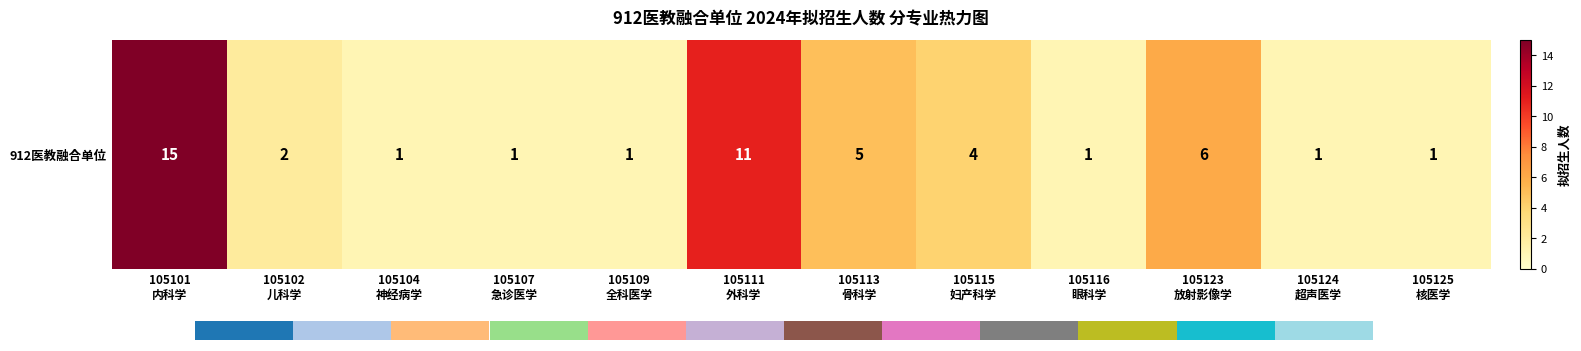

The chart shows a value of 11 at 105111
外科学. True or false?

True